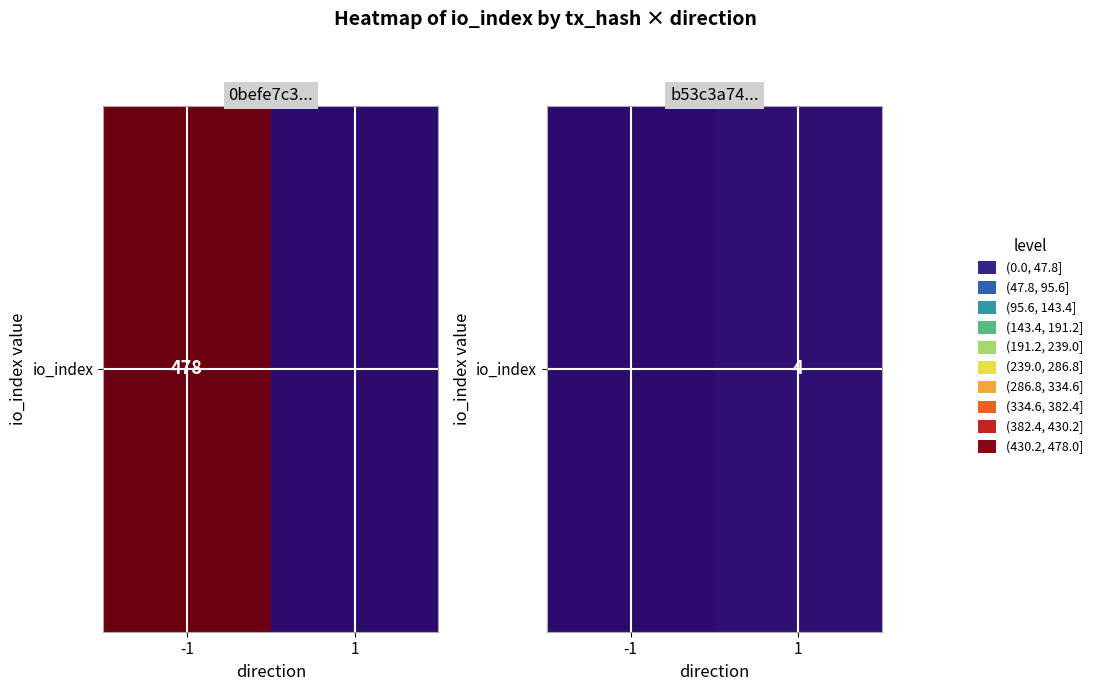

The chart shows a value of 6 at 1. True or false?

False